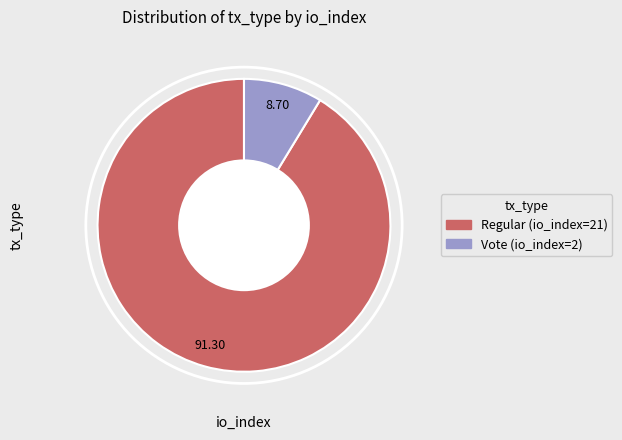

What is the largest slice in the pie chart?

Regular (io_index=21)